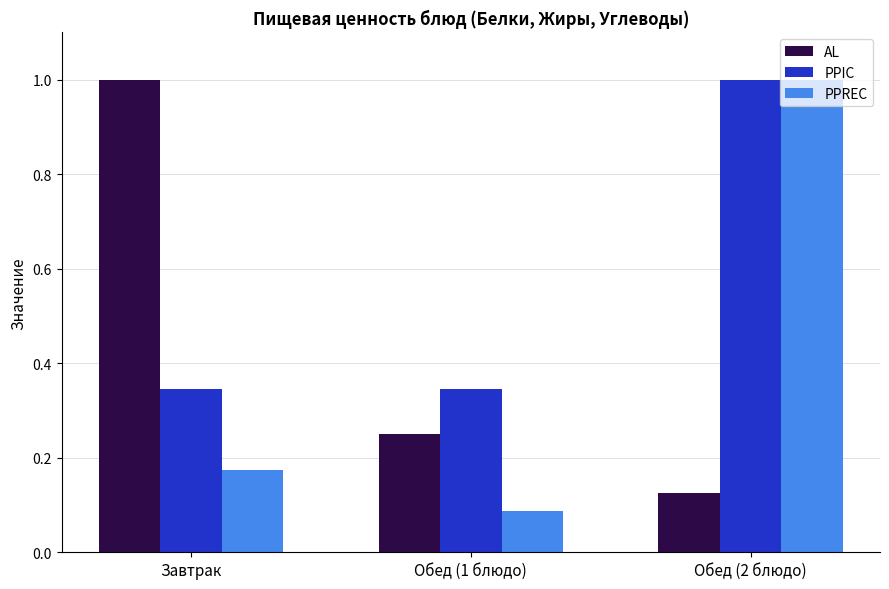

Between Завтрак and Обед (1 блюдо), which series saw the biggest shift?

AL